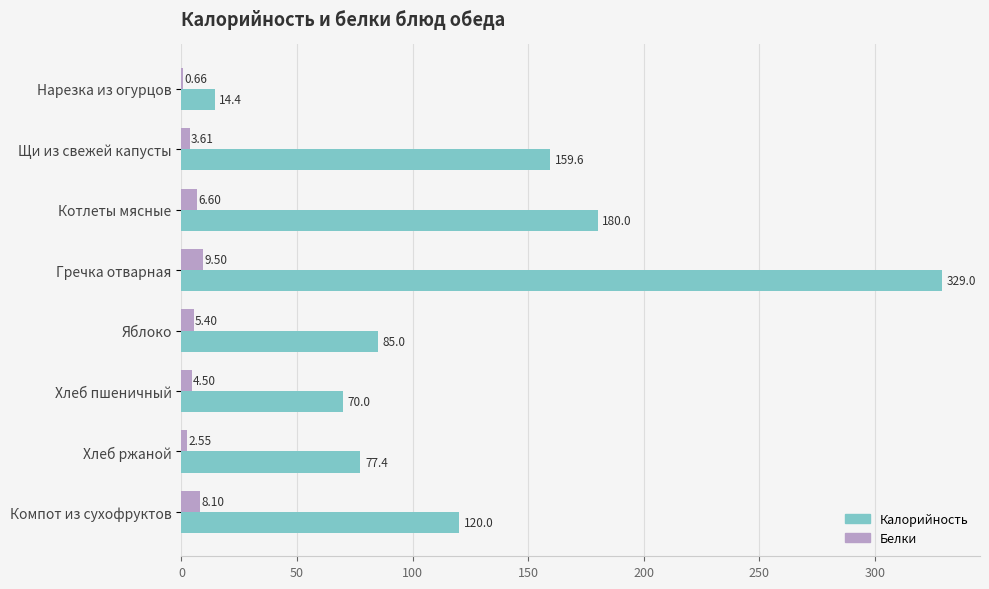

How many series are shown in this chart?

2